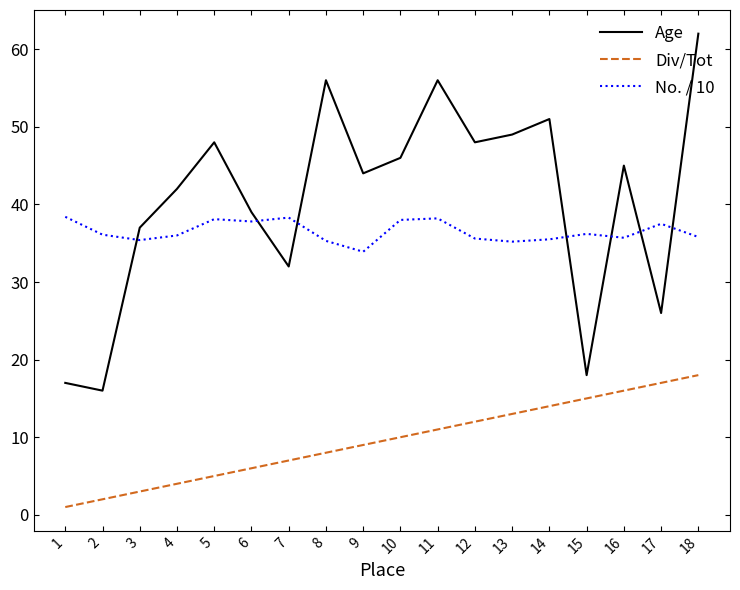

How many lines are shown in the chart?

3